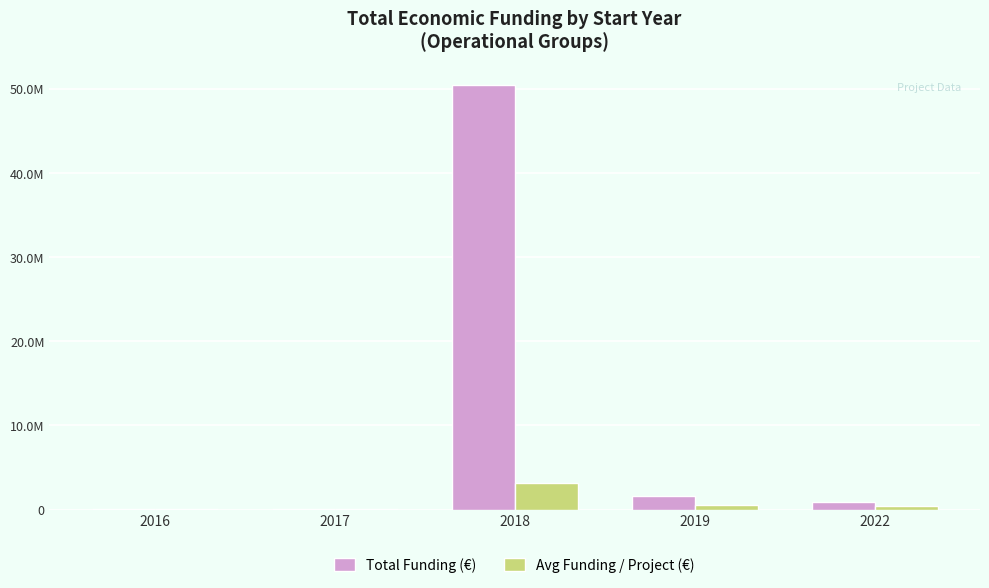

Reading left to right, transcribe all the data shown in this chart.

Total Funding (€): 2016=7980.0	2017=51672.0	2018=50395489.0	2019=1587780.0	2022=951022.0
Avg Funding / Project (€): 2016=7980.0	2017=17224.0	2018=3149718.1	2019=529260.0	2022=475511.0